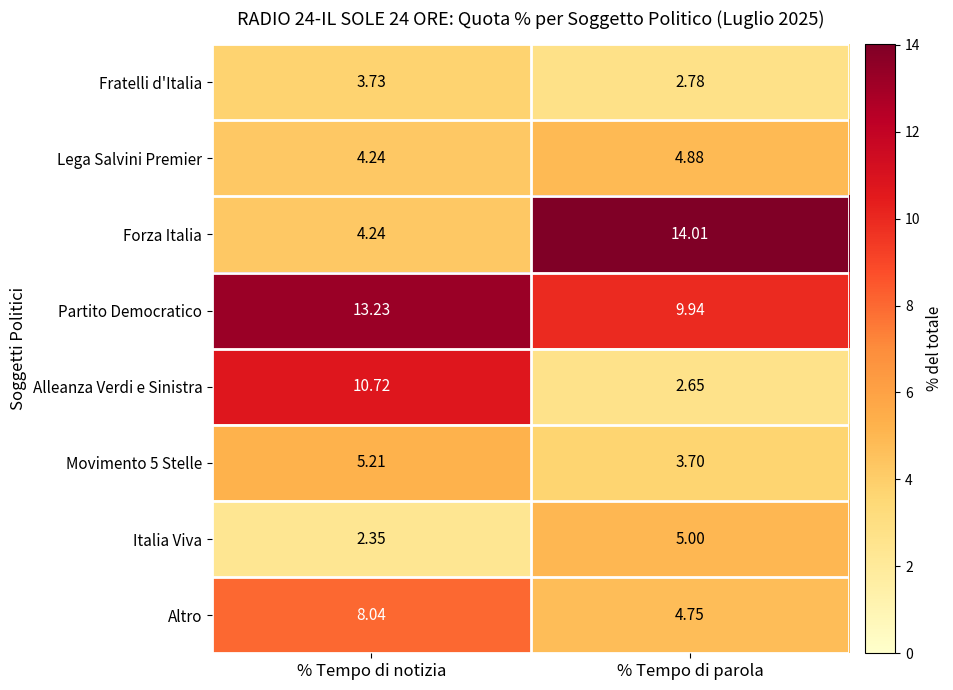

Which series has the largest range (max minus min)?

Forza Italia